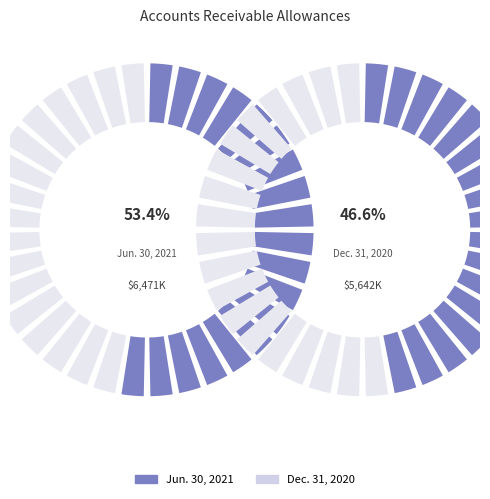

To the nearest percent, what portion does Dec. 31, 2020 represent?

47%